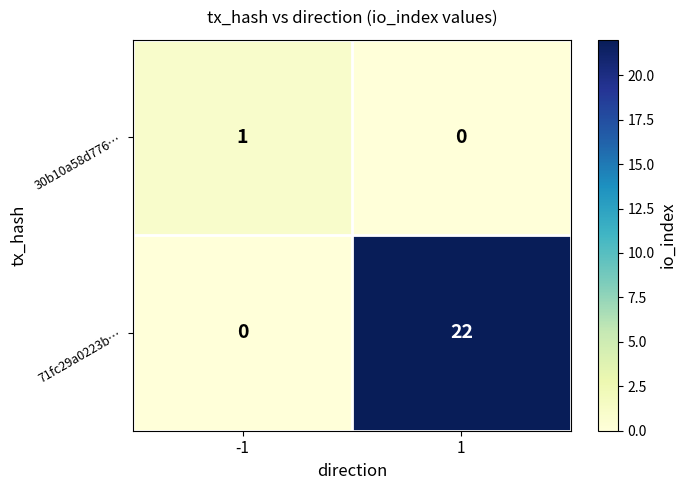

Is it true that 71fc29a0223b… equals 0 at -1?

True